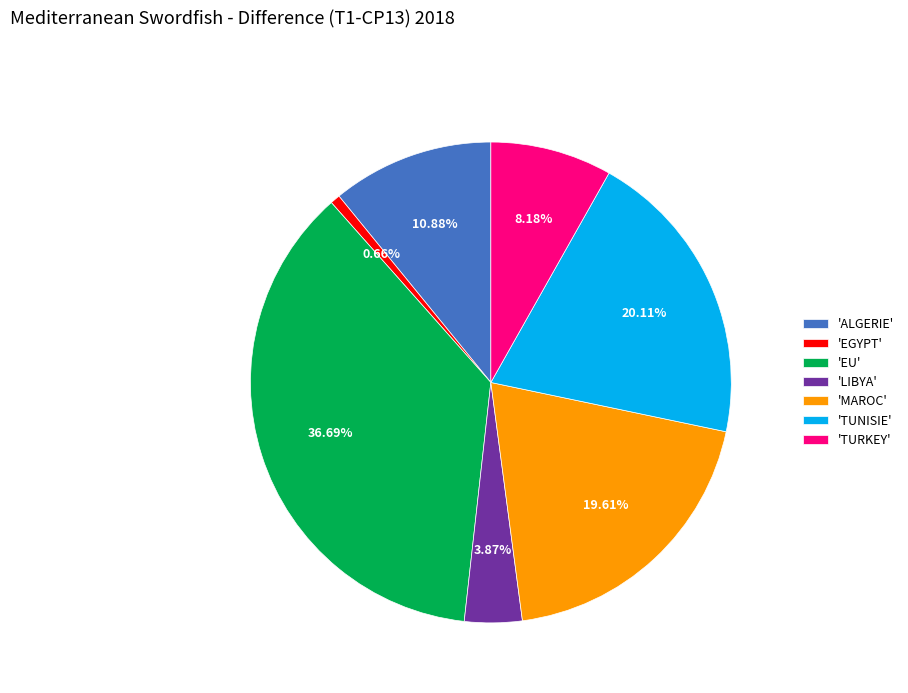

Does any single category account for the majority?

No